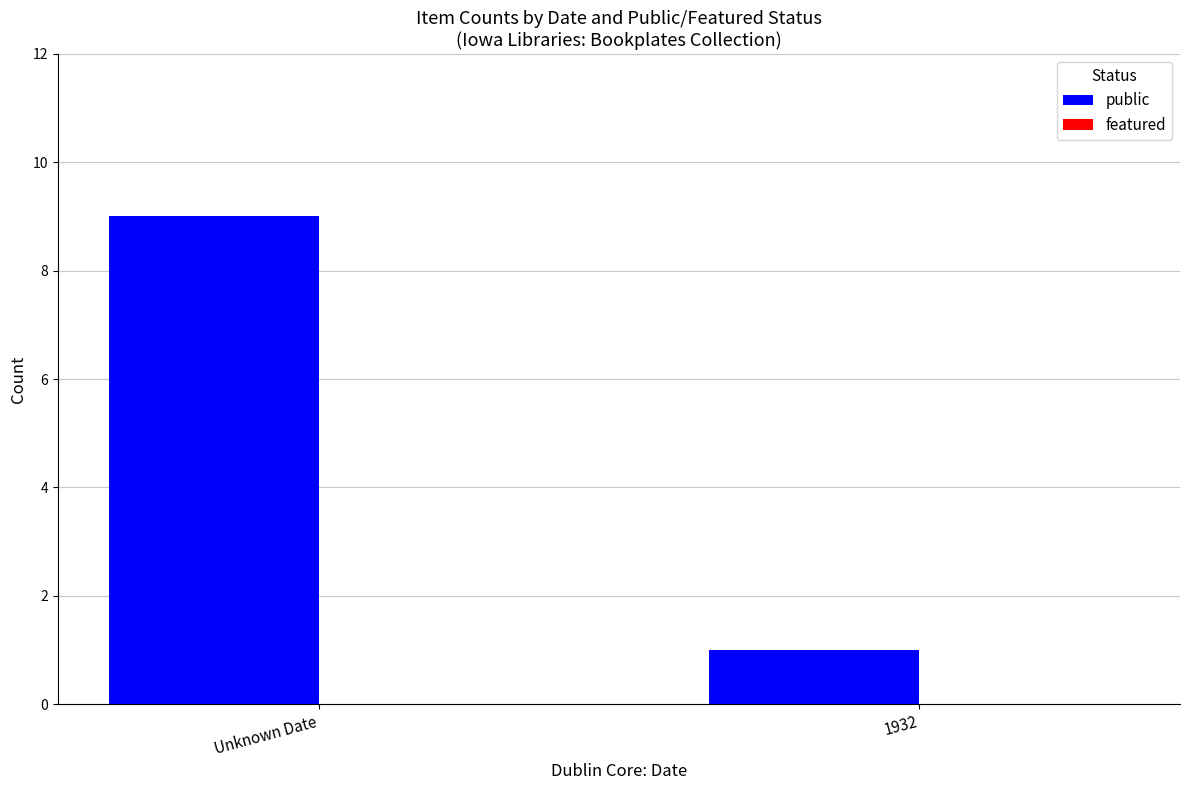

List the labels in order of value, smallest first.

1932, Unknown Date